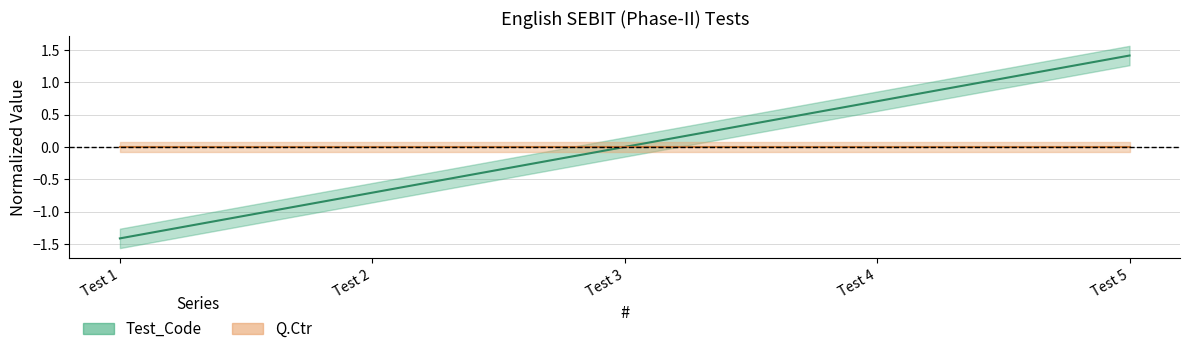

How many data points are above 0?

2